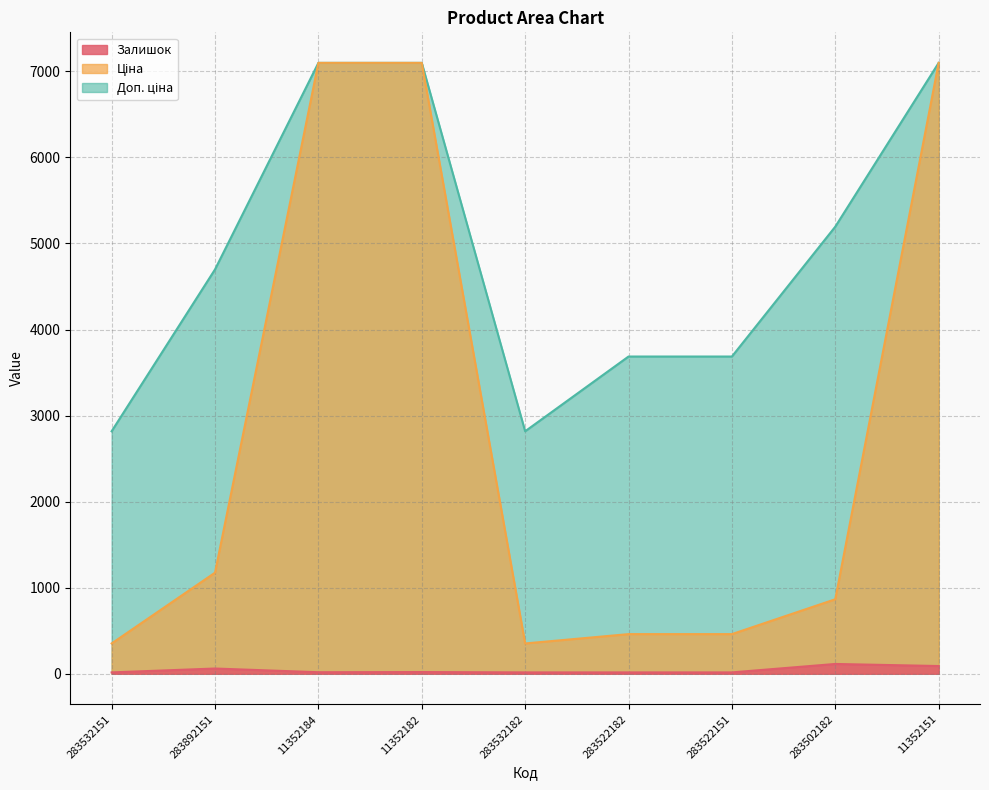

Does the chart display data point markers on the line(s)?

No